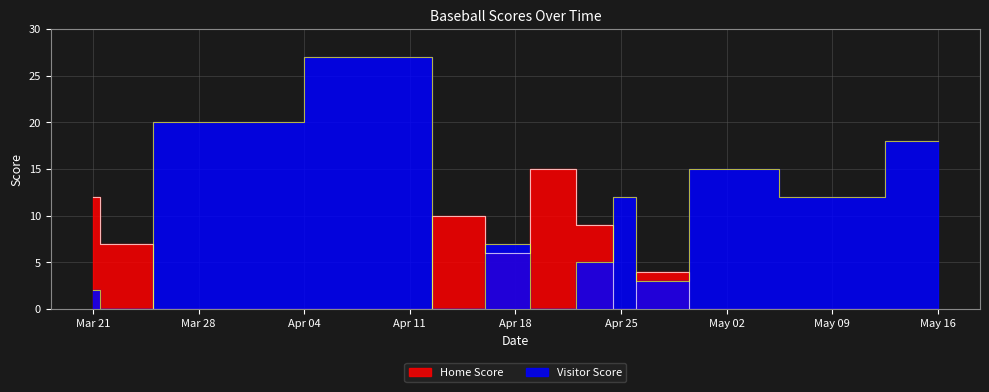

Which series has the widest spread of values?

Visitor Score